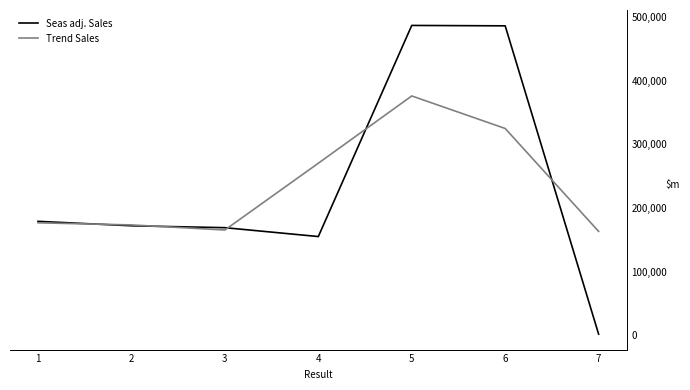

What are all the series names shown in the legend?

Seas adj. Sales, Trend Sales